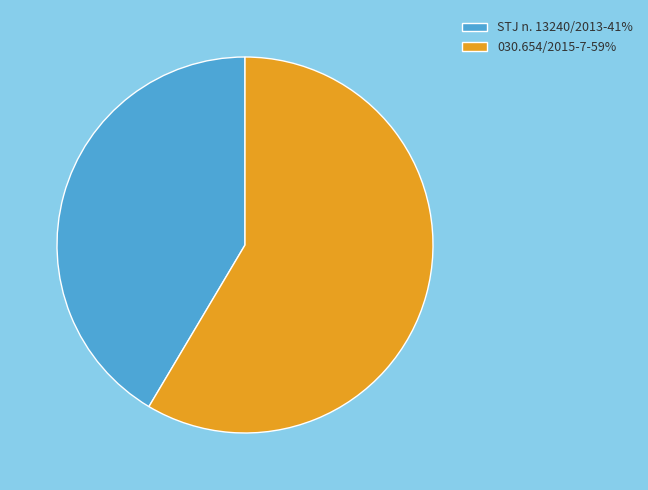

Combined, do STJ n. 13240/2013 and 030.654/2015-7 account for over 50%?

Yes